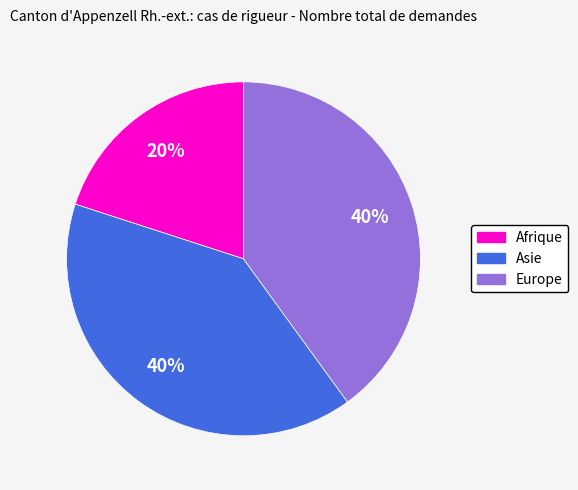

Is there a majority slice in this chart?

No